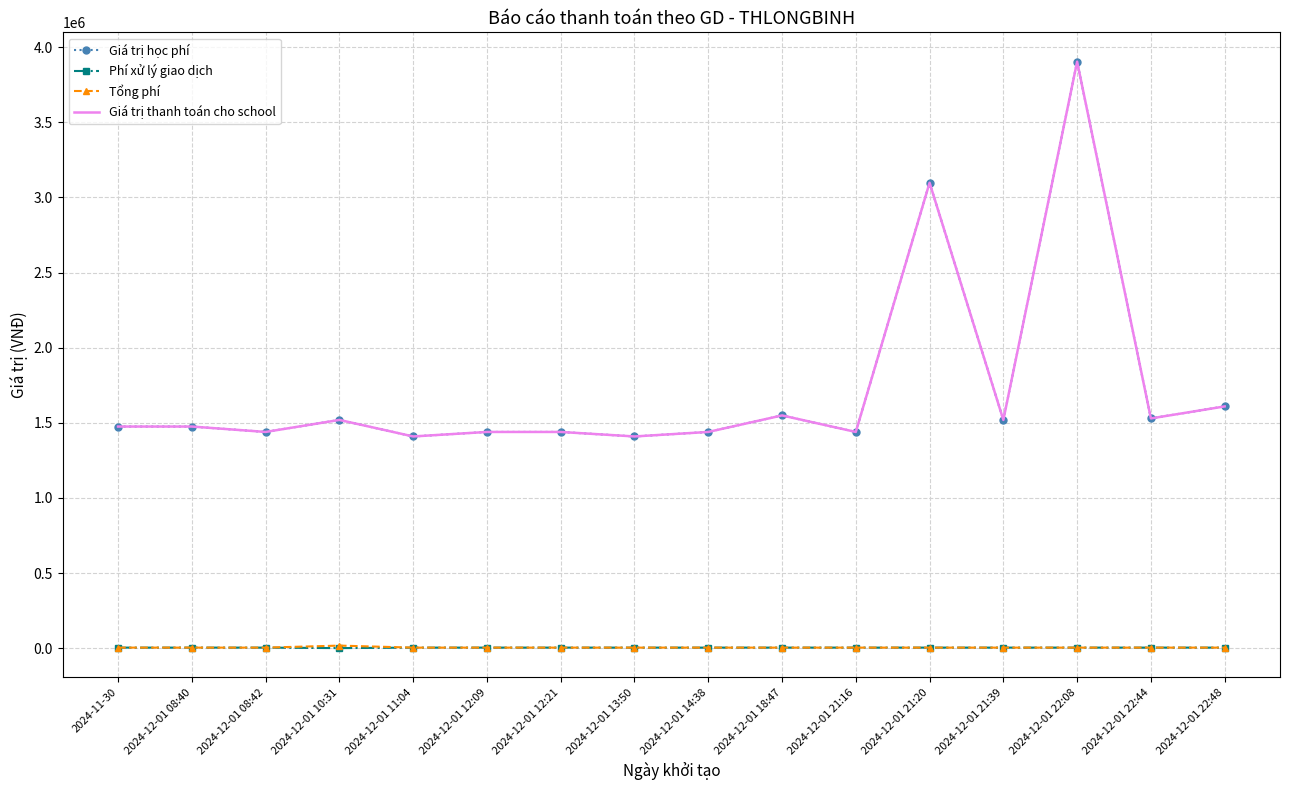

At which category does Tổng phí reach its first local peak?

2024-12-01 10:31